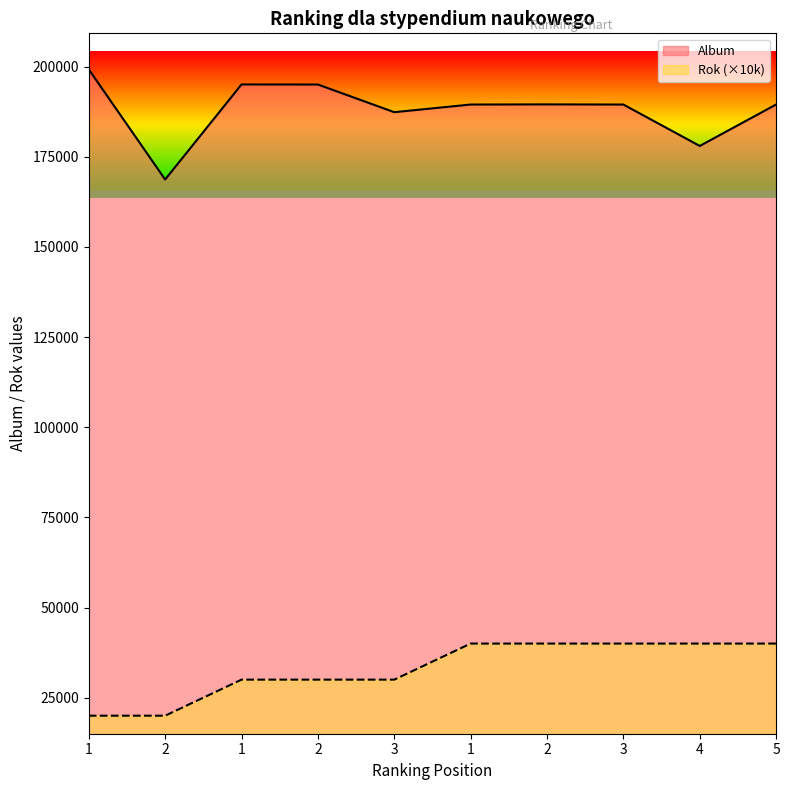

Which has a higher value, 1 or 2?

1